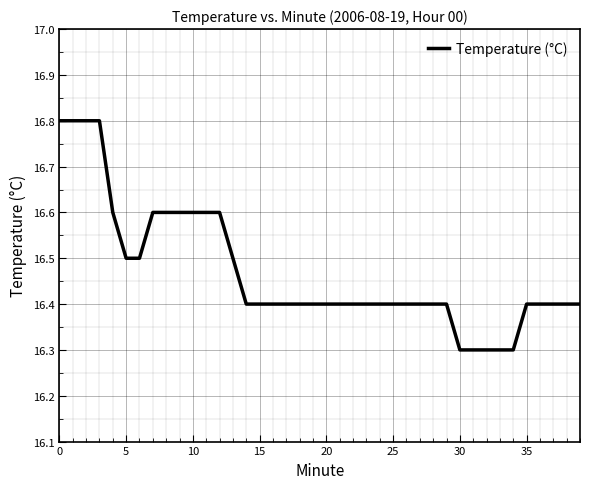

What is the sum of all values?

658.8